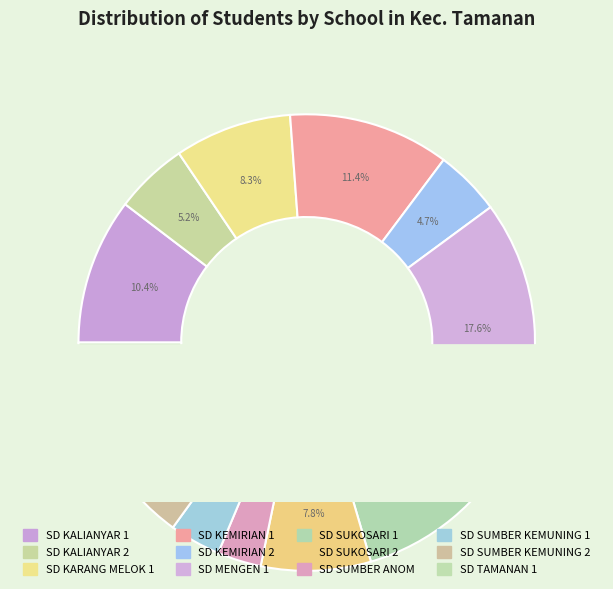

Is it true that SD MENGEN 1 is 26% of the pie?

False